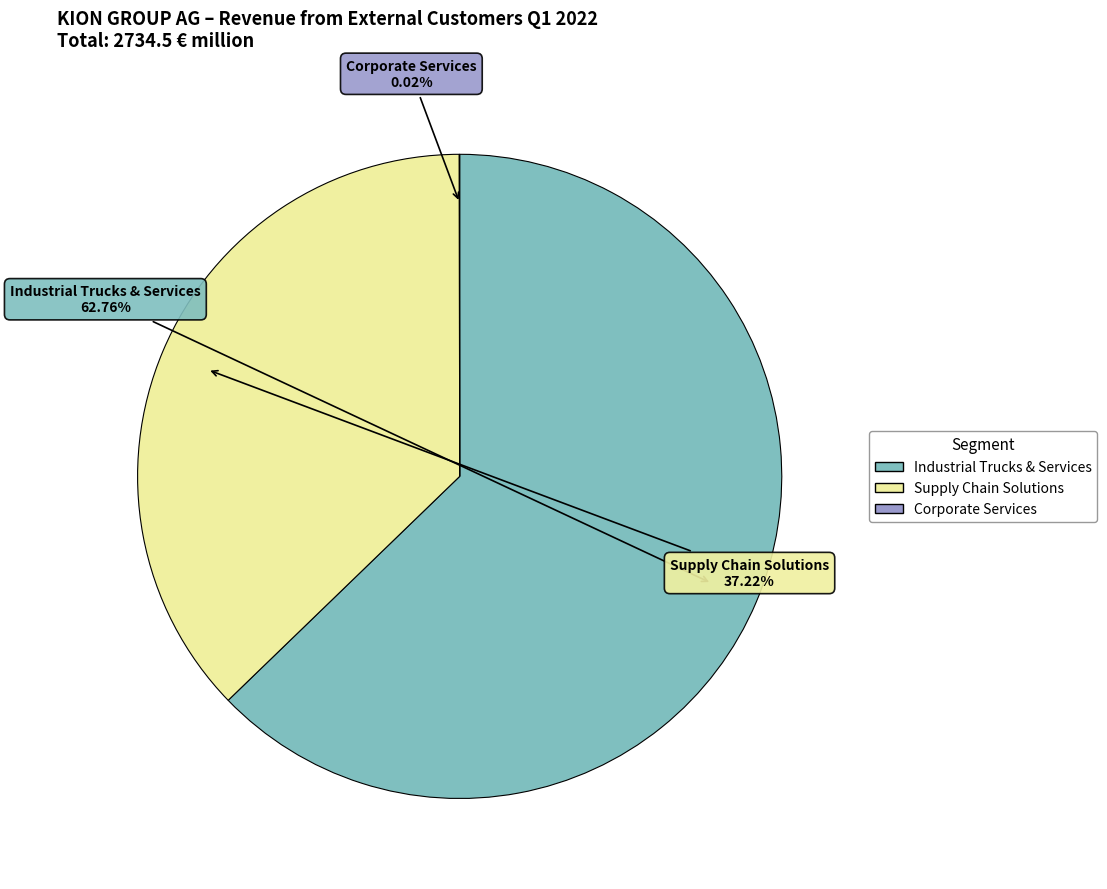

To the nearest percent, what percentage of the pie is Industrial Trucks & Services?

63%